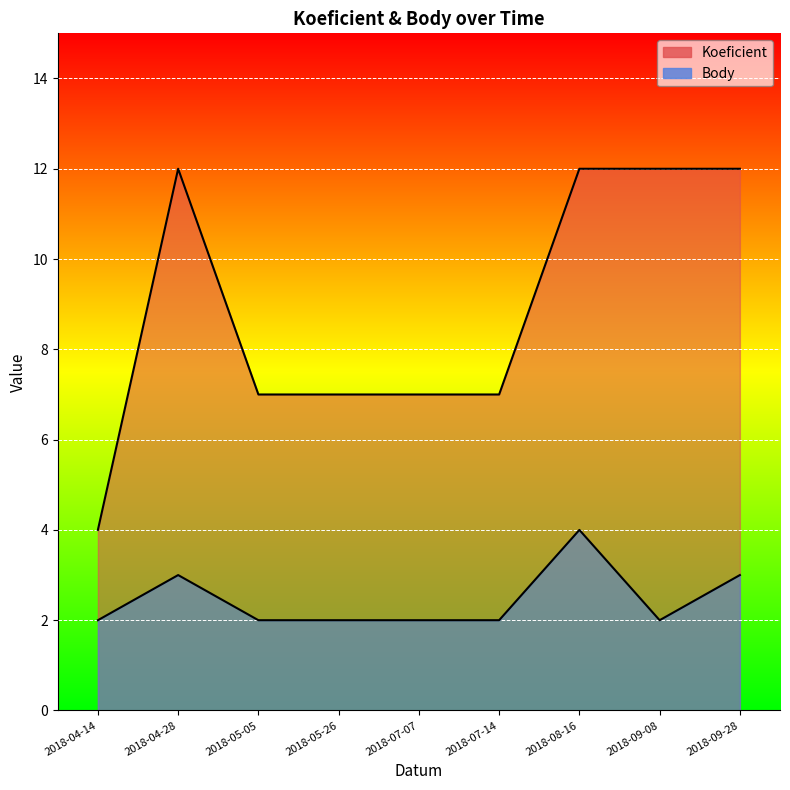

Count the number of categories in the chart.

9